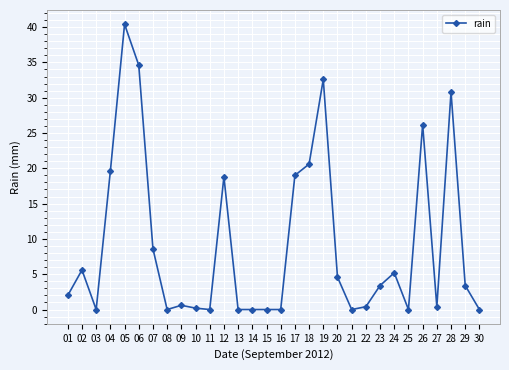

What is the ratio of the value at 19 to the value at 01?

16.3